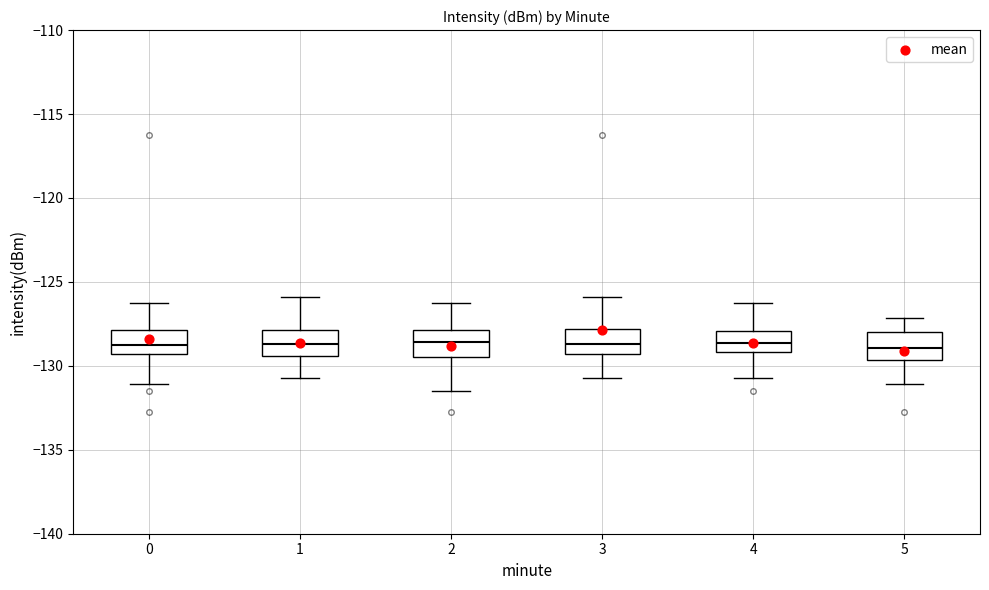

Reading left to right, read every box against the y-axis: the position of its median line, the range the box covers, and the ends of its whiskers. The values are not printed on the chart, so give them approximately, as read against the axis.

0: median -129.0, box -129.5 to -128.0, whiskers -131.0 to -126.5
1: median -128.5, box -129.5 to -128.0, whiskers -130.5 to -126.0
2: median -128.5, box -129.5 to -128.0, whiskers -131.5 to -126.5
3: median -128.5, box -129.5 to -128.0, whiskers -130.5 to -126.0
4: median -128.5, box -129.0 to -128.0, whiskers -130.5 to -126.5
5: median -129.0, box -129.5 to -128.0, whiskers -131.0 to -127.0